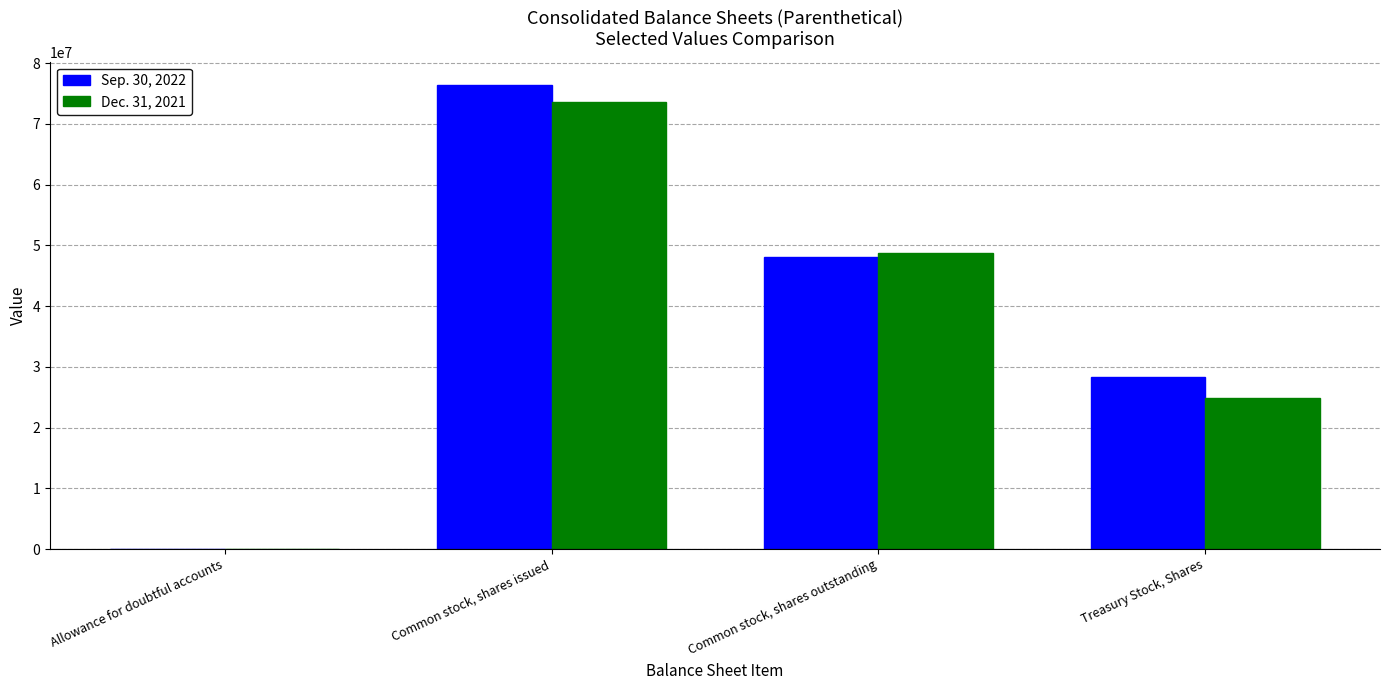

At which category is the sum across all series the highest?

Common stock, shares issued